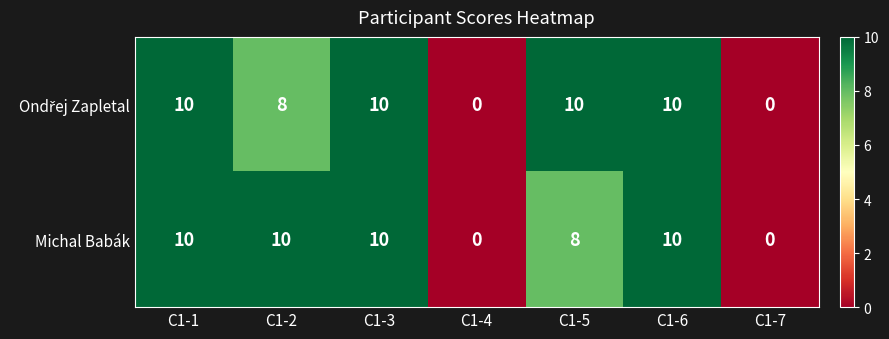

What is the sum of all Michal Babák values?

48